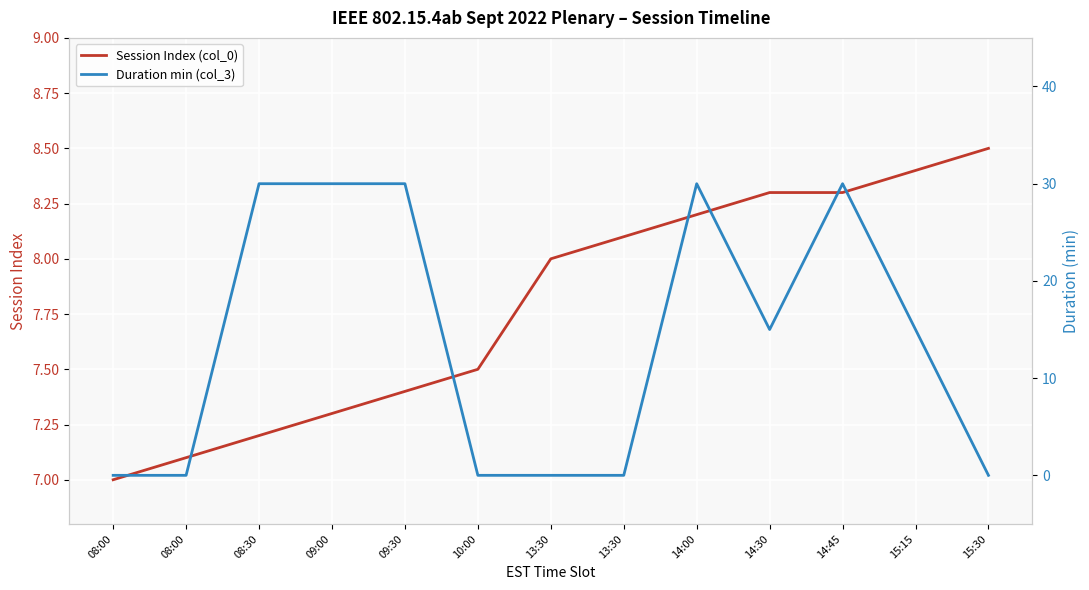

At how many categories does at least one series exceed 5?

13